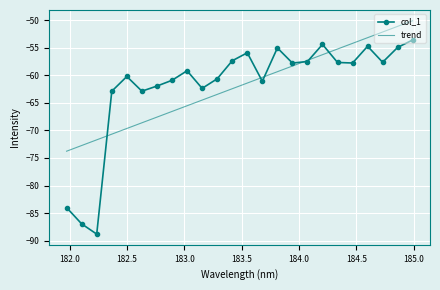

List the series in order of their peak value, highest first.

trend, col_1